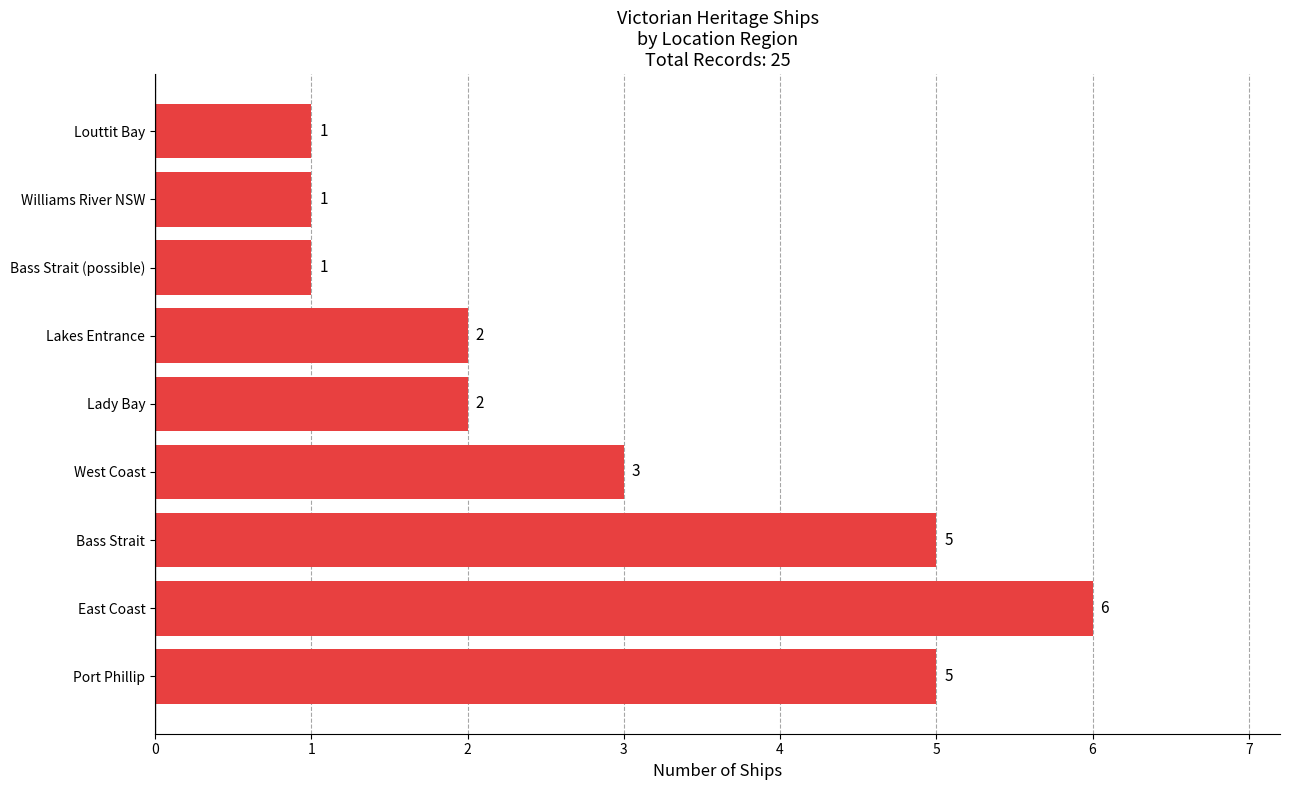

Approximately how many times larger is the value at Lady Bay compared to Lakes Entrance?

1.0